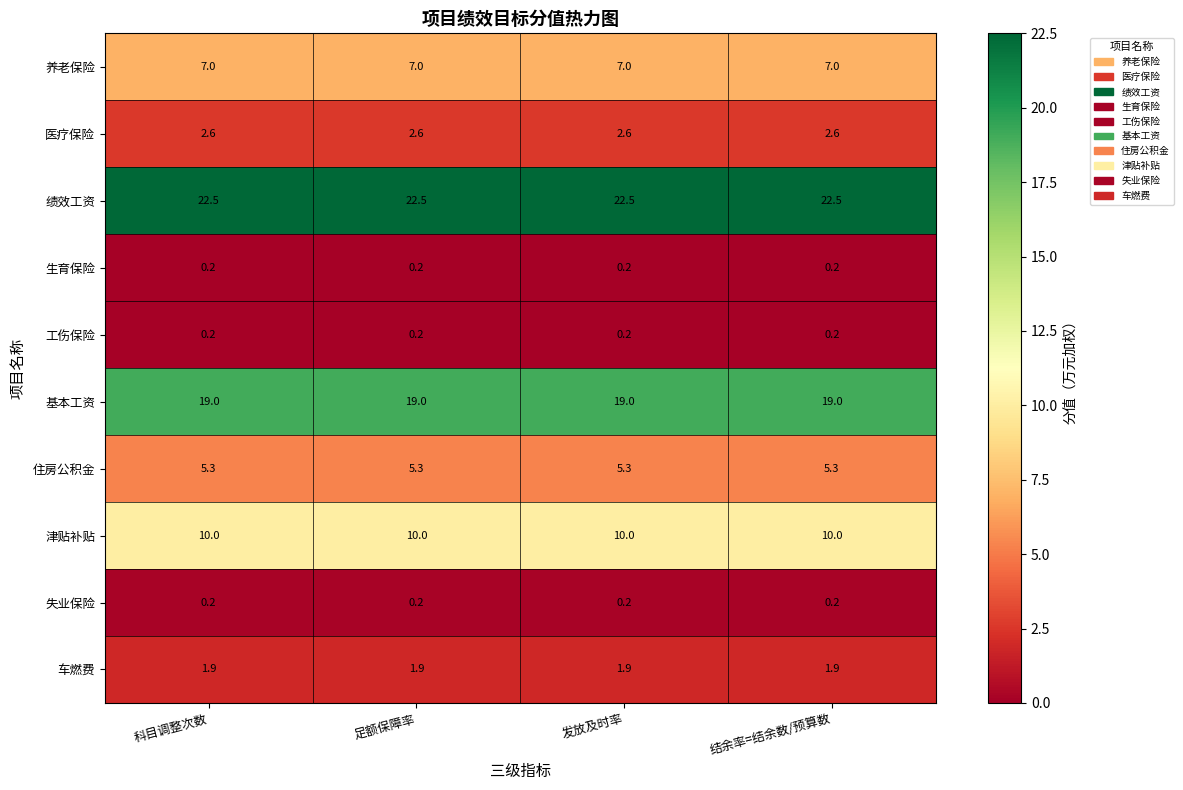

What is the sum of all 住房公积金 values?

21.2